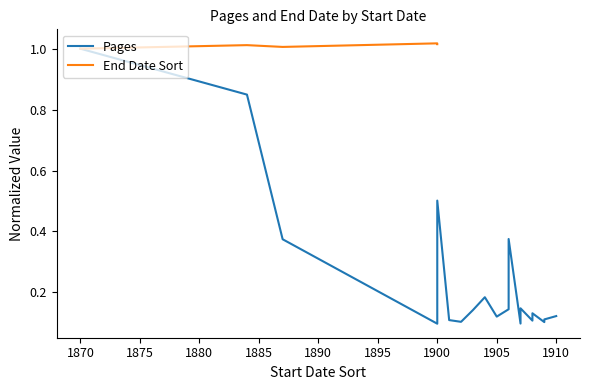

How many categories are shown in the chart?

20